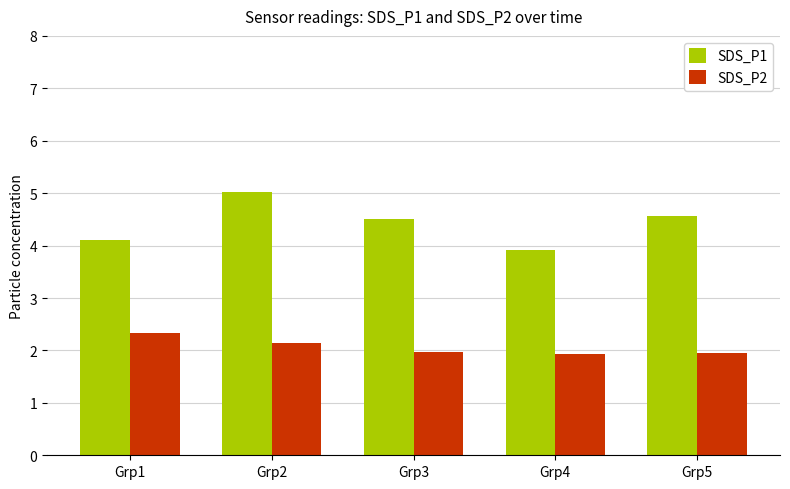

The value of SDS_P2 at Grp5 is 2.0. True or false?

True